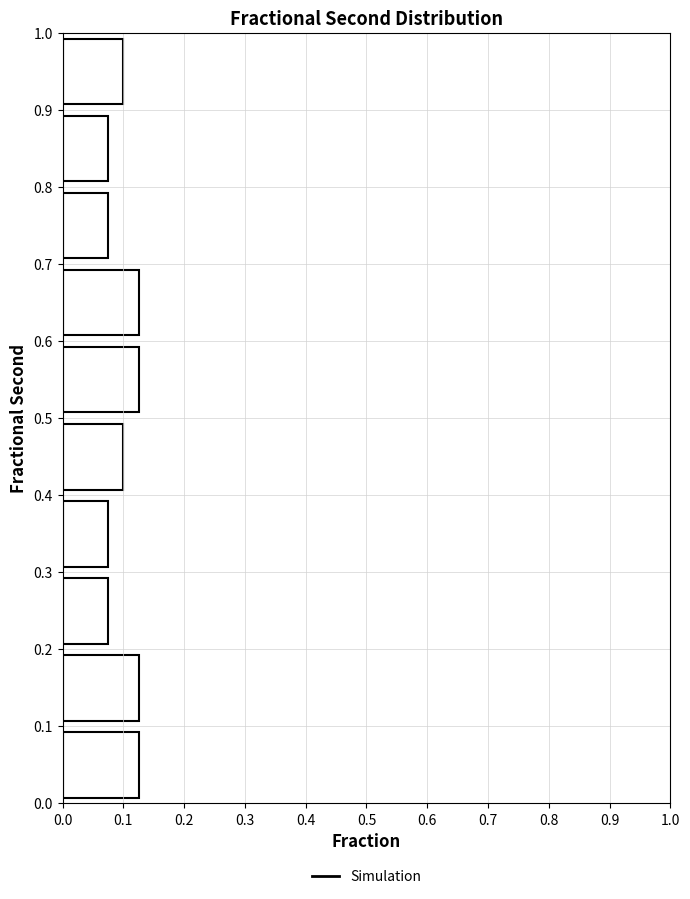

Reading bottom to top, transcribe this chart: for each bar, give the range it covers on the y-axis and its length. The values are not printed on the chart, so give them approximately, as read against the axis.

0.0 to 0.1: 0.13
0.1 to 0.2: 0.13
0.2 to 0.3: 0.08
0.3 to 0.4: 0.08
0.4 to 0.5: 0.10
0.5 to 0.6: 0.13
0.6 to 0.7: 0.13
0.7 to 0.8: 0.08
0.8 to 0.9: 0.08
0.9 to 1.0: 0.10